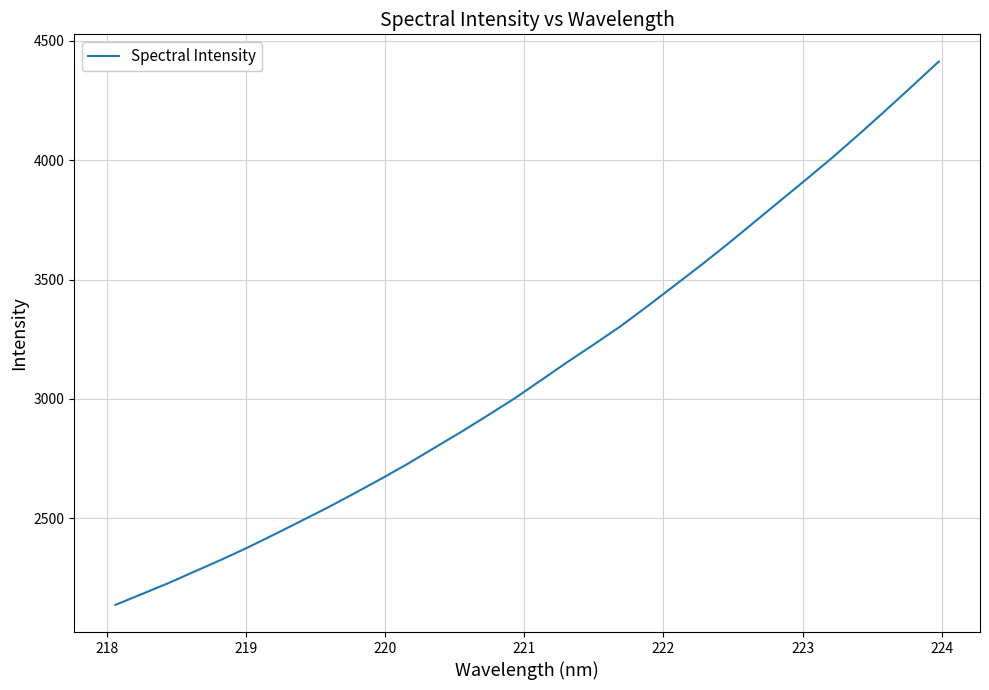

What is the smallest value displayed?

2137.2